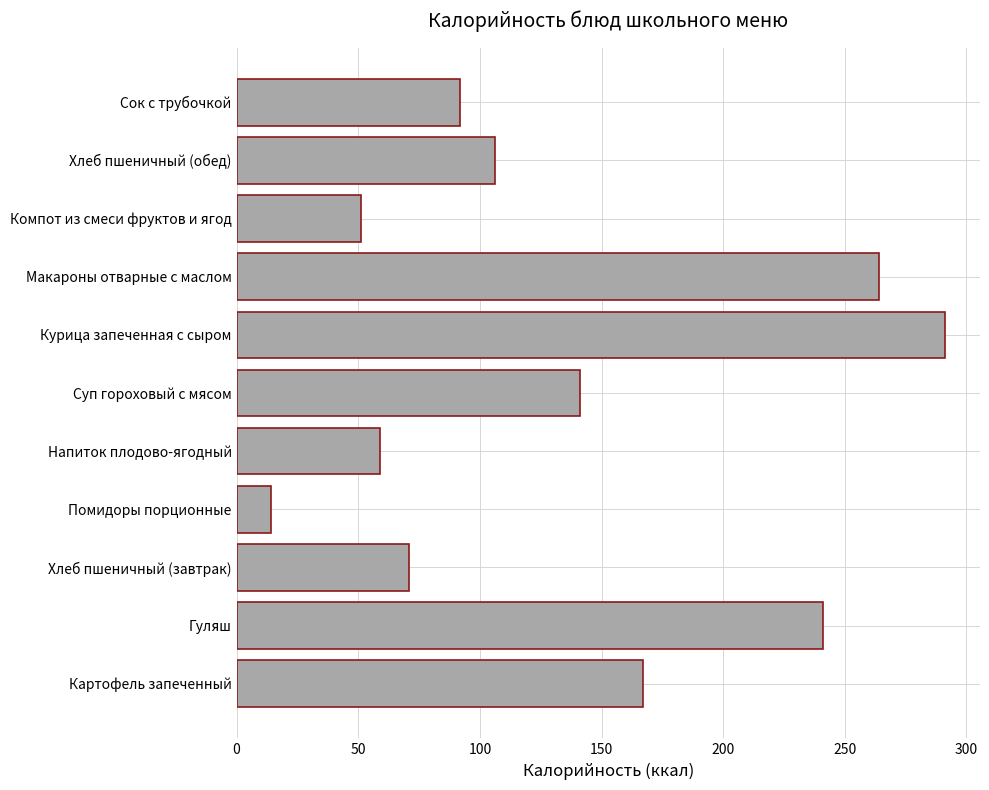

Rank the categories by value from lowest to highest.

Помидоры порционные, Компот из смеси фруктов и ягод, Напиток плодово-ягодный, Хлеб пшеничный (завтрак), Сок с трубочкой, Хлеб пшеничный (обед), Суп гороховый с мясом, Картофель запеченный, Гуляш, Макароны отварные с маслом, Курица запеченная с сыром